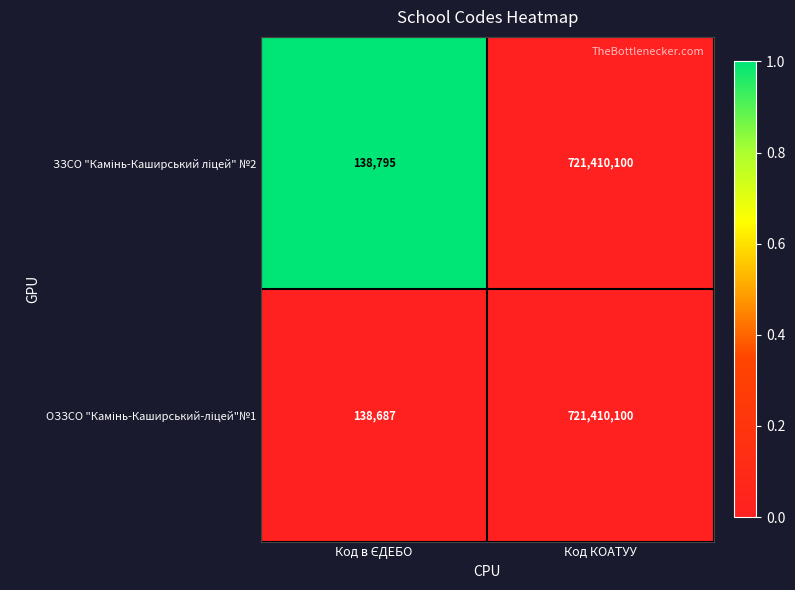

What is the minimum value shown in the chart?

138687